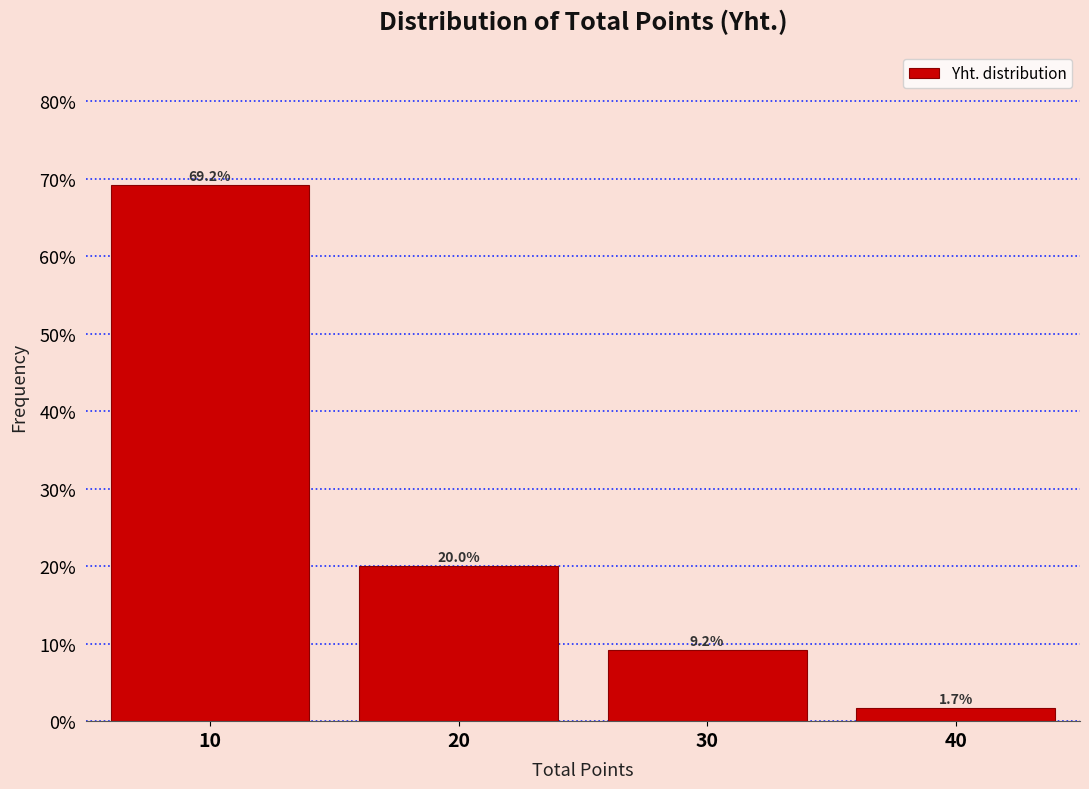

Over which range of the x-axis is the bar tallest?

5 to 15